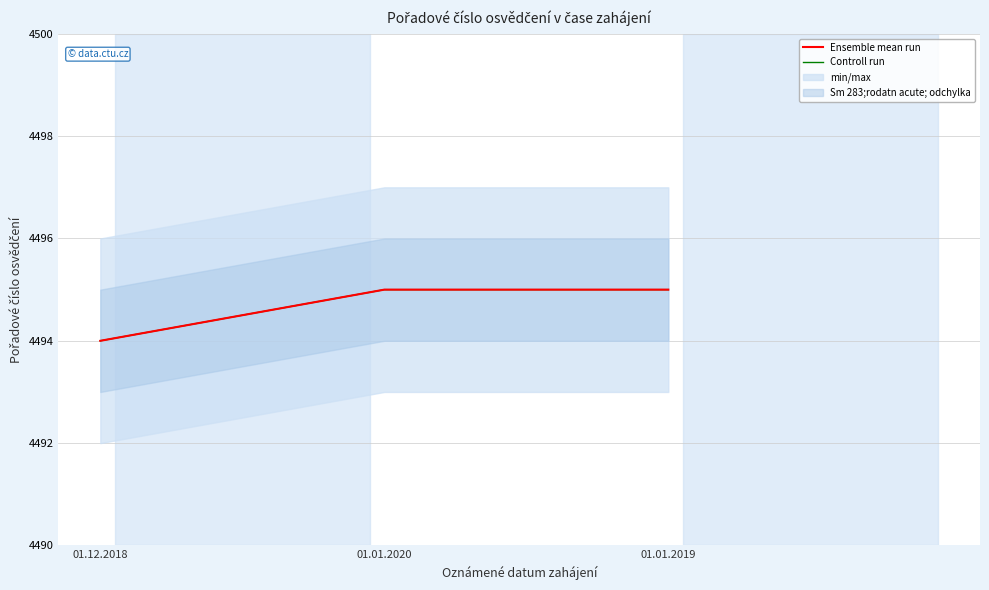

Reading left to right, transcribe all the data shown in this chart.

Ensemble mean run: 4494	4495	4495
Controll run: 4494	4495	4495